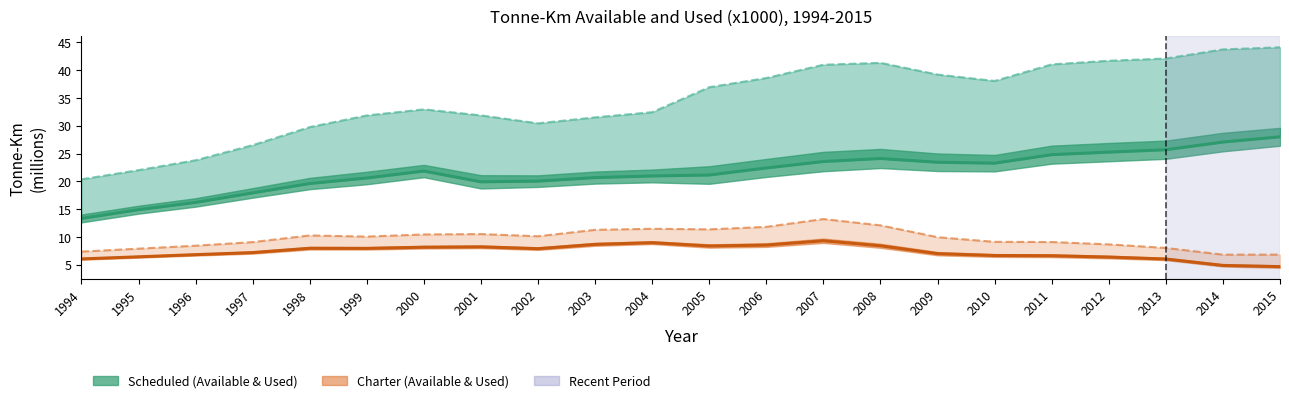

At which label does Charter Available first exceed 10?

1998